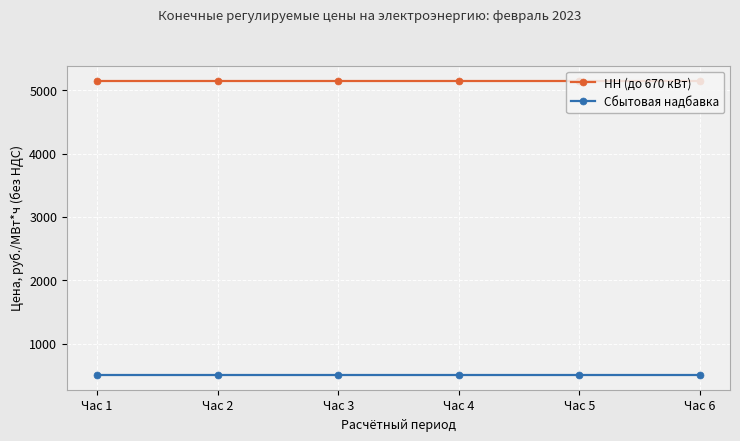

Read the НН (до 670 кВт) value at Час 2.

5148.9